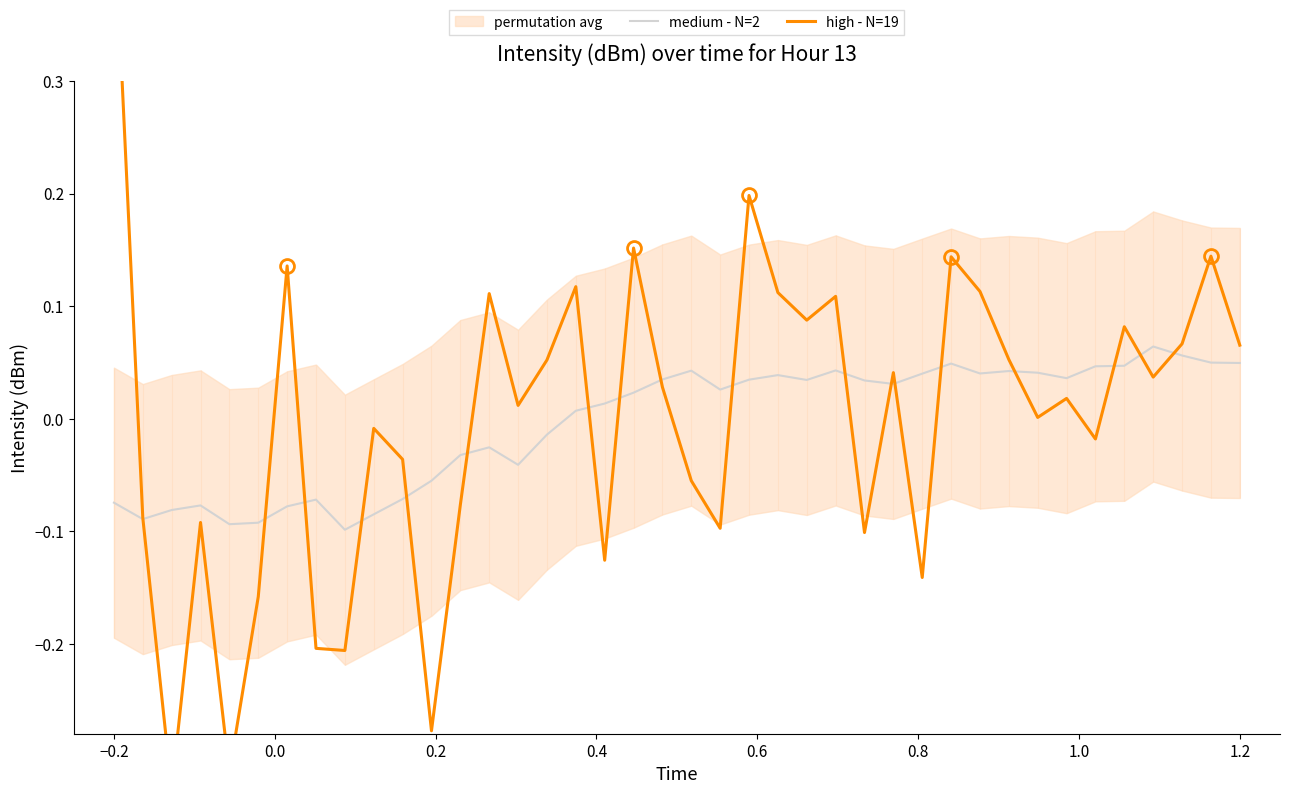

Which series has the largest total across all categories?

high - N=19